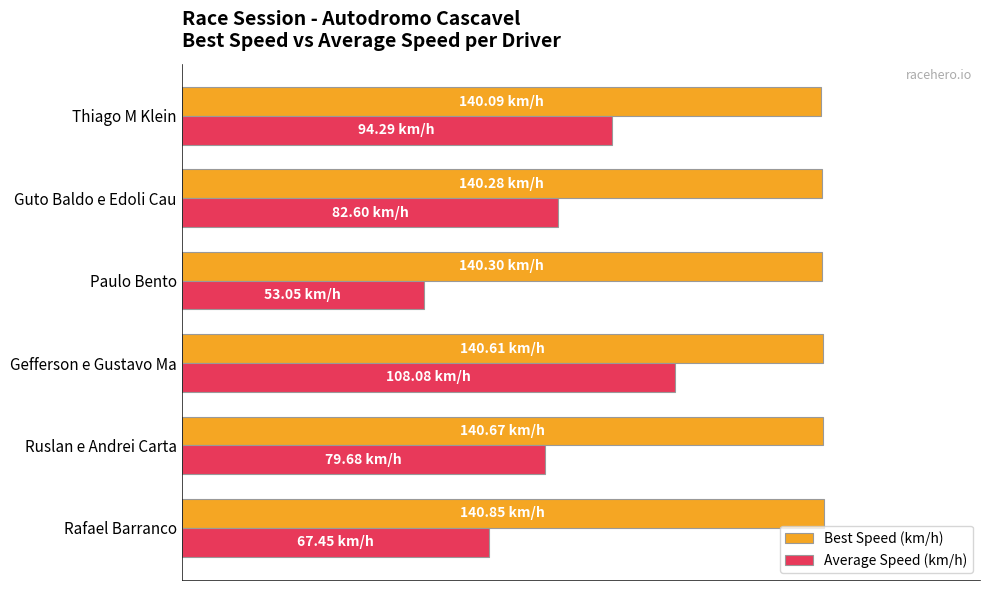

What are all the series names shown in the legend?

Best Speed (km/h), Average Speed (km/h)